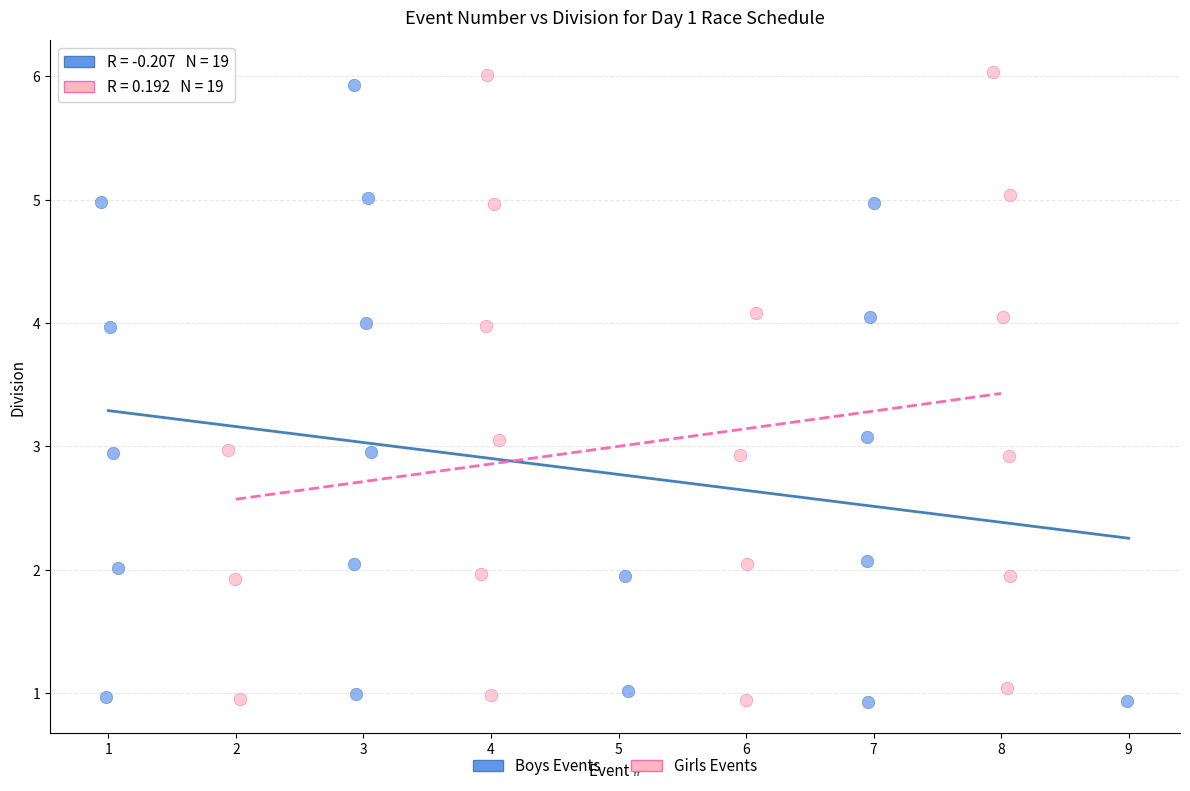

What are all the series names shown in the legend?

Boys Events, Girls Events